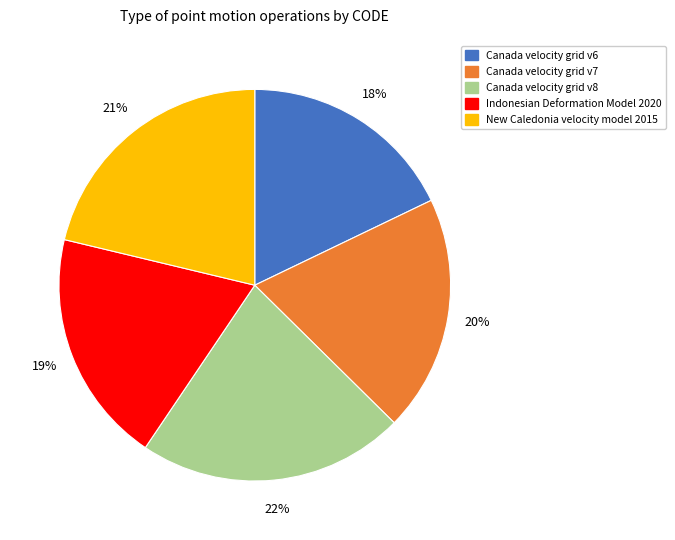

Does Canada velocity grid v6 account for over 50% of the chart?

No